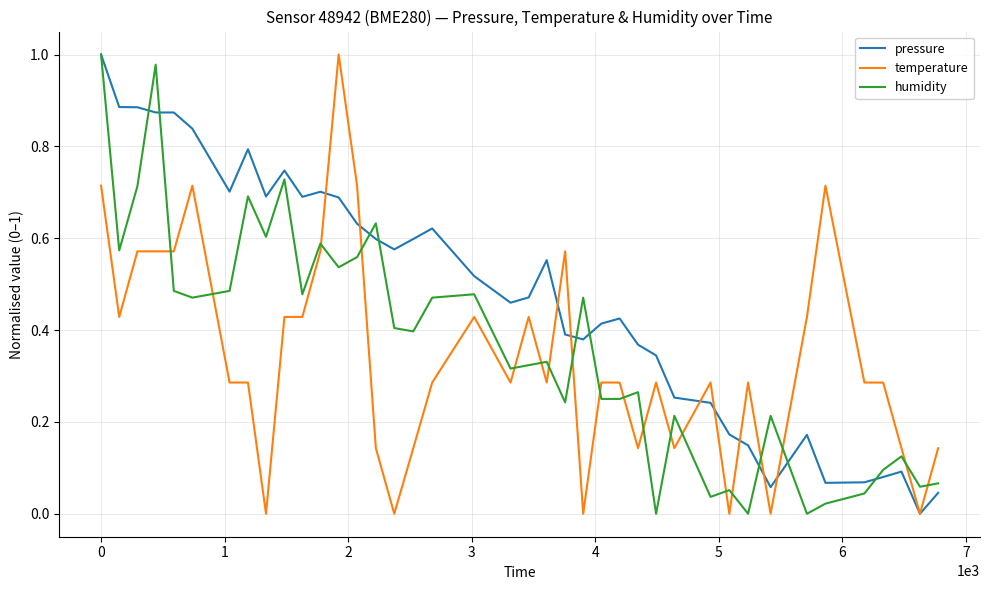

Which series ends up on top after the final intersection of humidity and temperature?

temperature